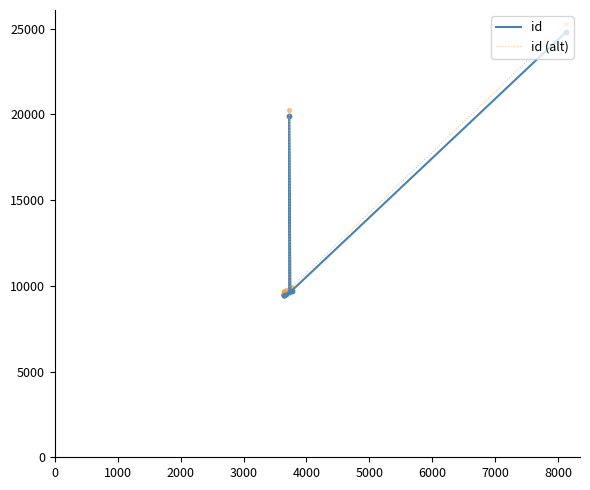

Which series has the largest Y range (max minus min)?

id (alt)